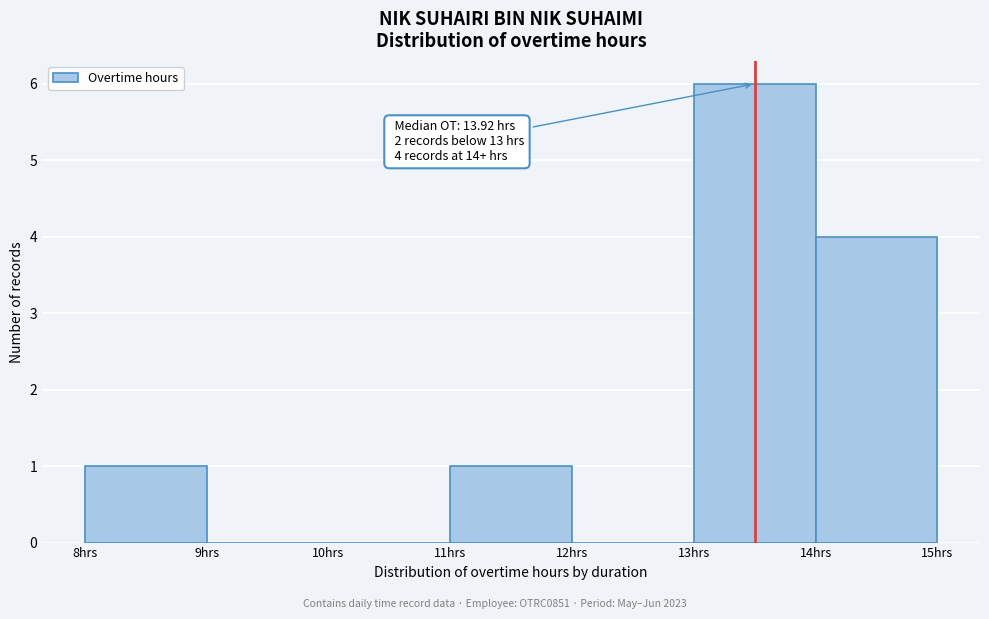

Which range on the x-axis has the tallest bar?

13 to 14